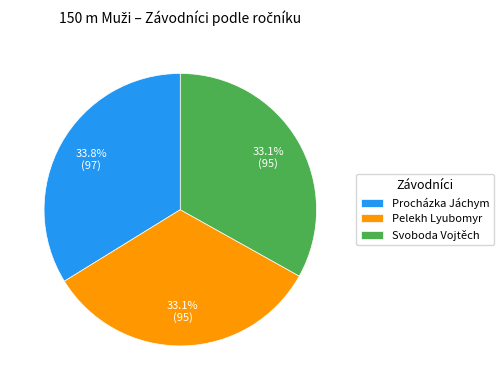

To the nearest percent, what percentage of the pie is Pelekh Lyubomyr?

33%